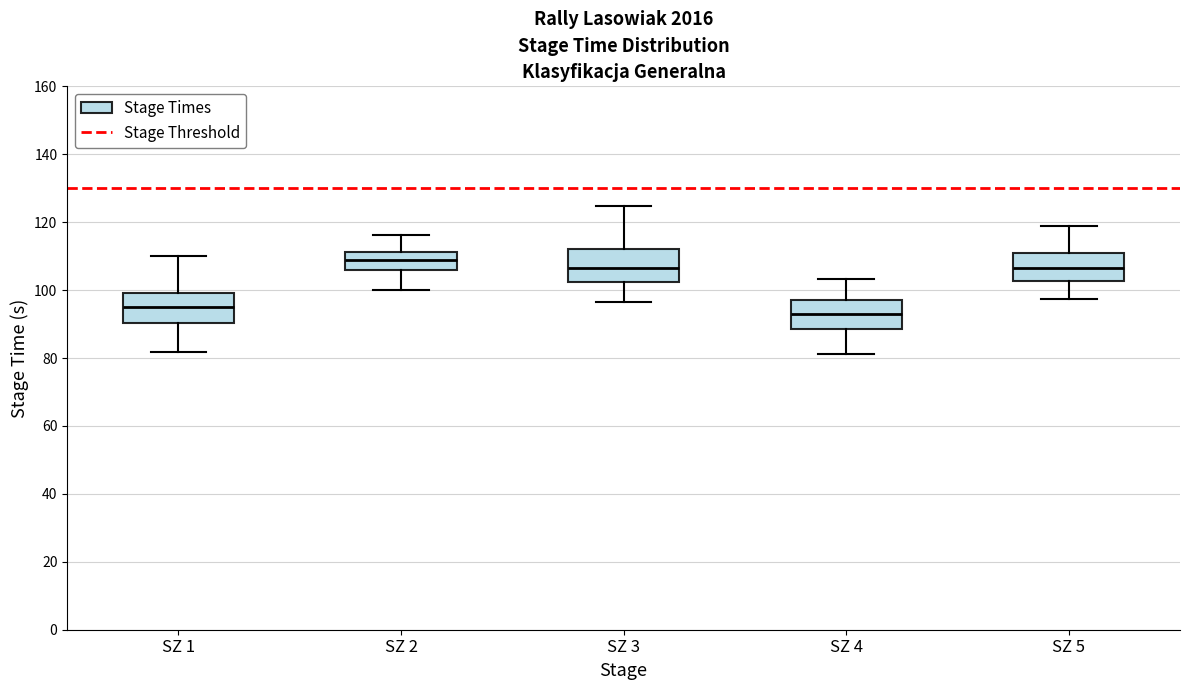

Reading left to right, read every box against the y-axis: the position of its median line, the range the box covers, and the ends of its whiskers. The values are not printed on the chart, so give them approximately, as read against the axis.

SZ 1: median 94, box 90 to 100, whiskers 82 to 110
SZ 2: median 108, box 106 to 112, whiskers 100 to 116
SZ 3: median 106, box 102 to 112, whiskers 96 to 124
SZ 4: median 92, box 88 to 98, whiskers 82 to 104
SZ 5: median 106, box 102 to 110, whiskers 98 to 120